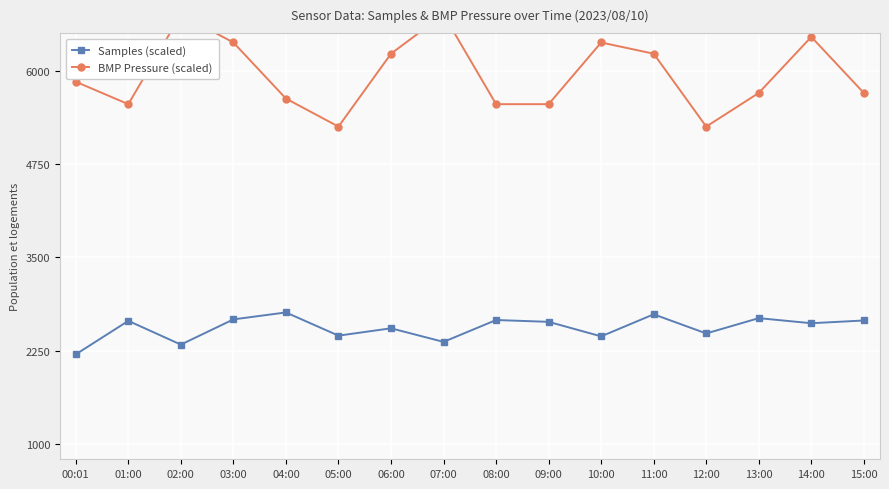

What is the total value across all series at 11:00?

8964.1